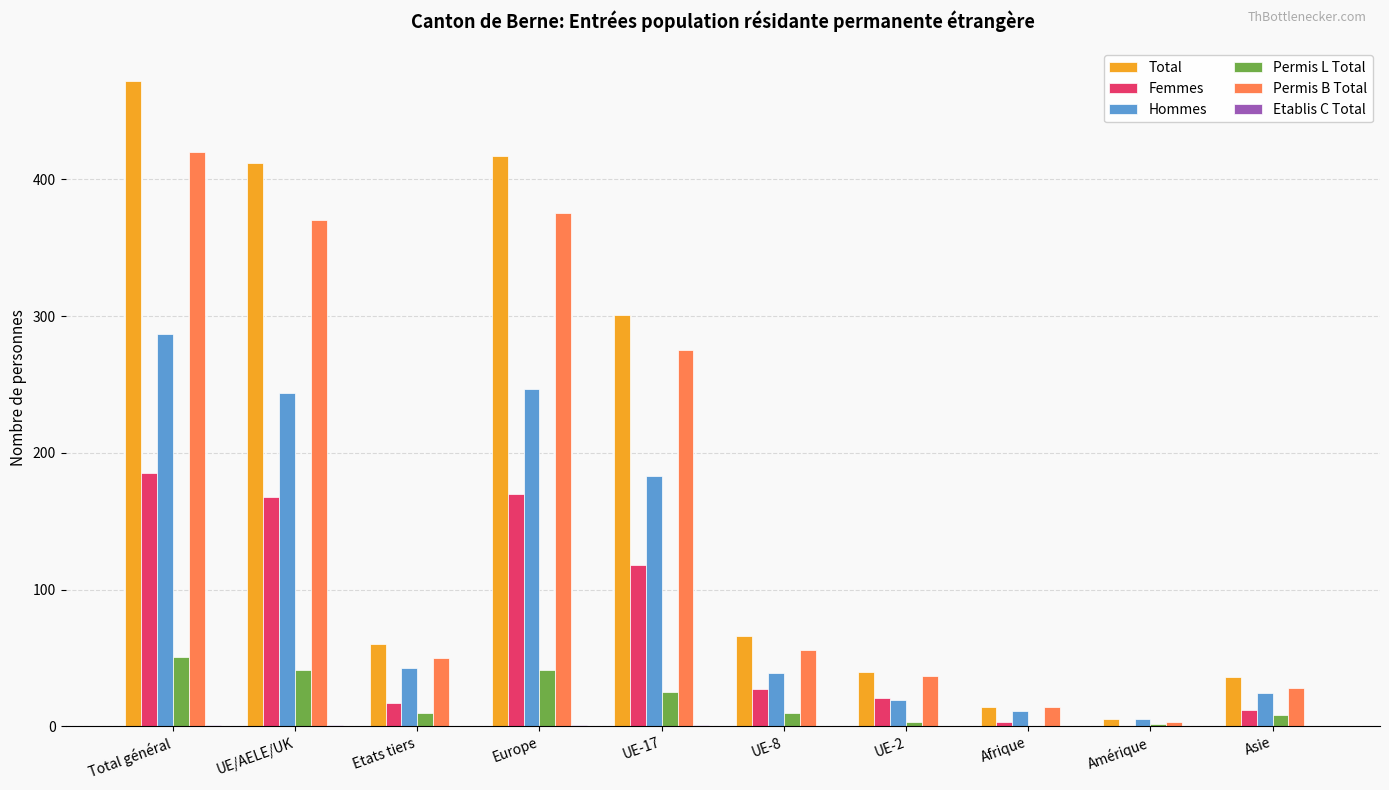

What is the total value across all series at UE-8?

198